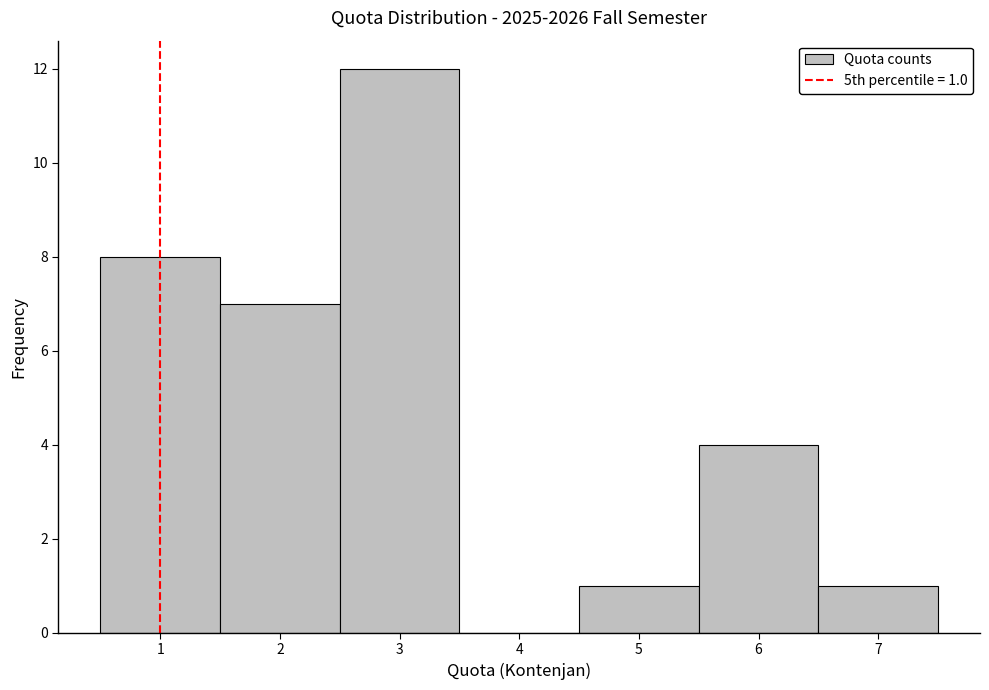

Which range on the x-axis has the tallest bar?

2.5 to 3.5